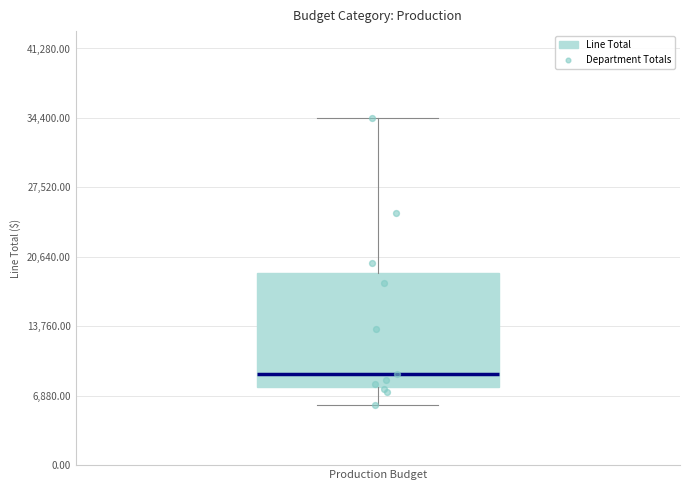

Read this box plot against the y-axis: the position of the median line, the range covered by the box, and the ends of both whiskers. The values are not printed on the chart, so give them approximately, as read against the axis.

median 9000, box 8000 to 19000, whiskers 6000 to 34000